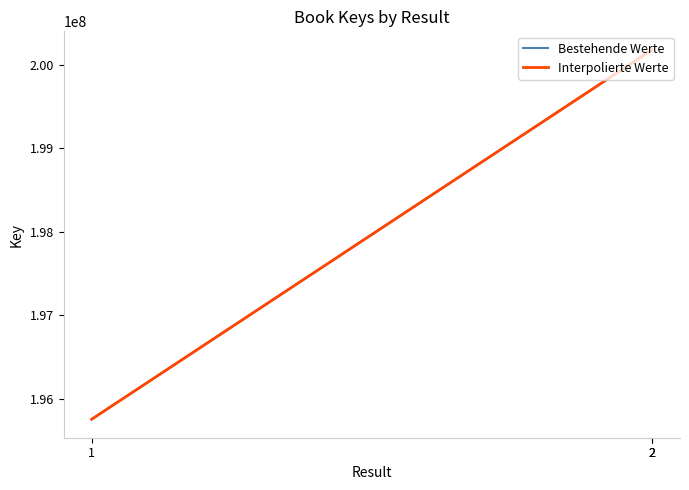

The chart shows a value of 200177544 at 2. True or false?

True